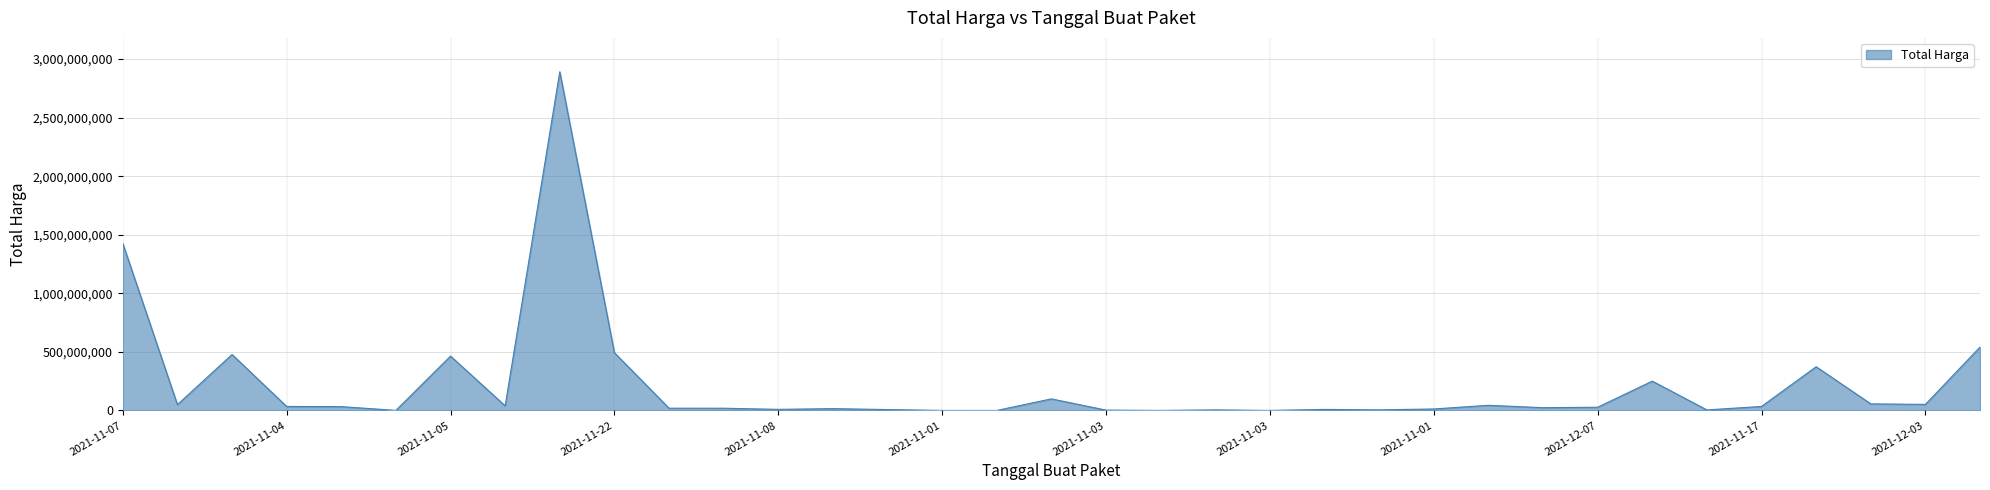

What is the greatest value displayed?

2892122000